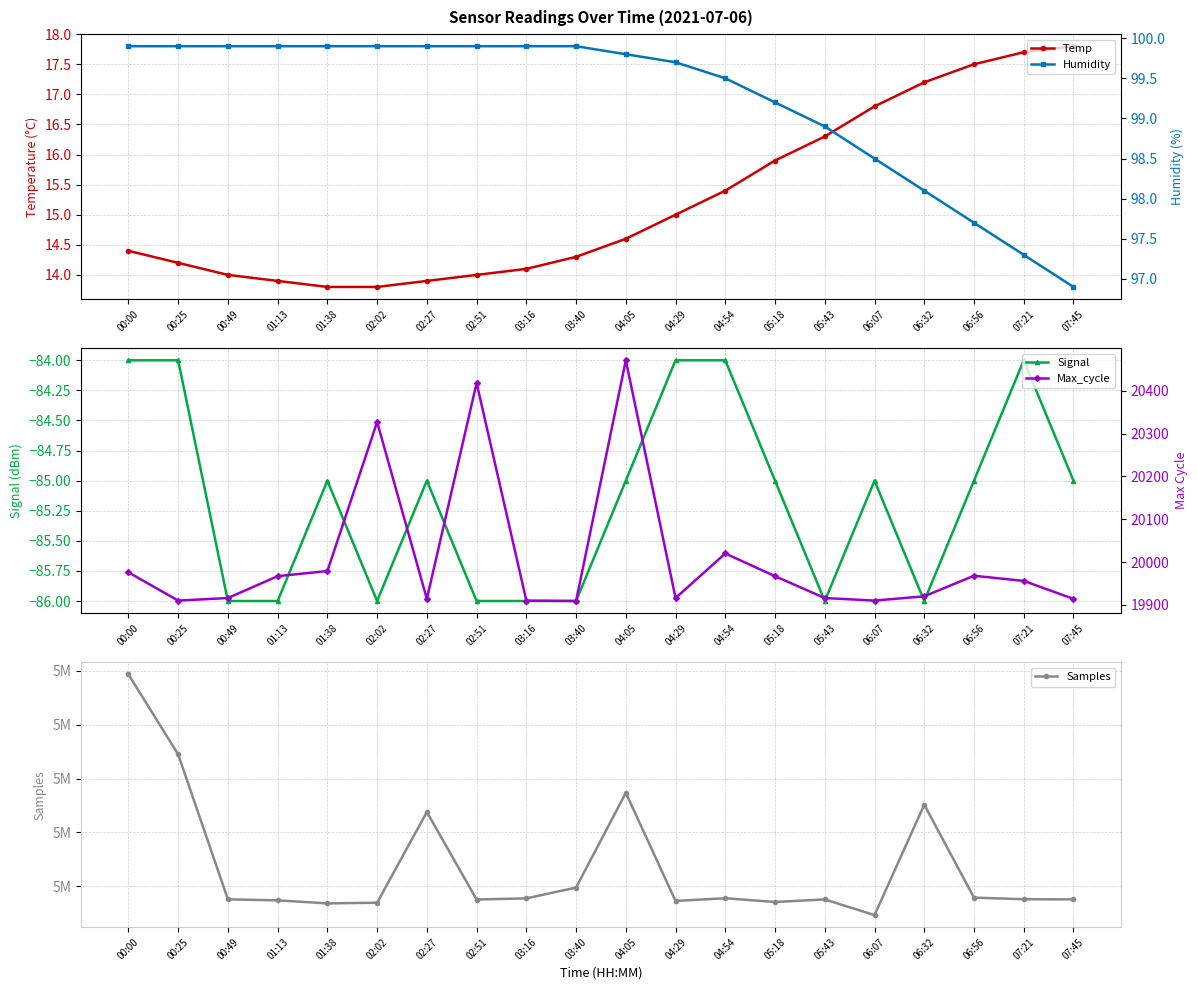

Which series has the largest total across all categories?

Samples